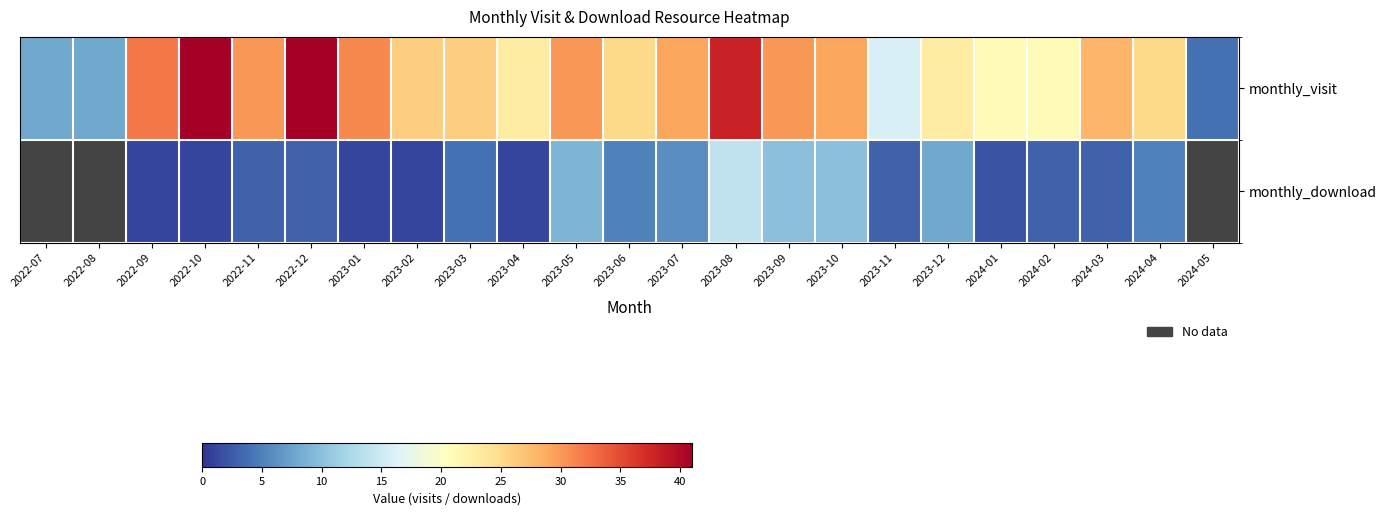

The monthly_download series shows 3.0 at 2022-12. True or false?

True